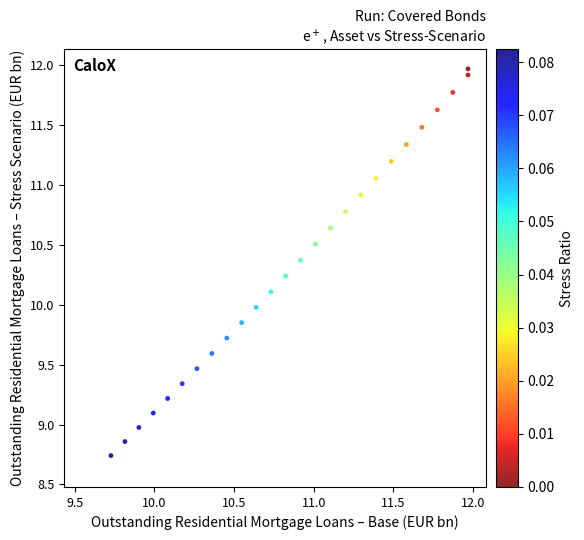

What is the range of X values (max minus min)?

2.2